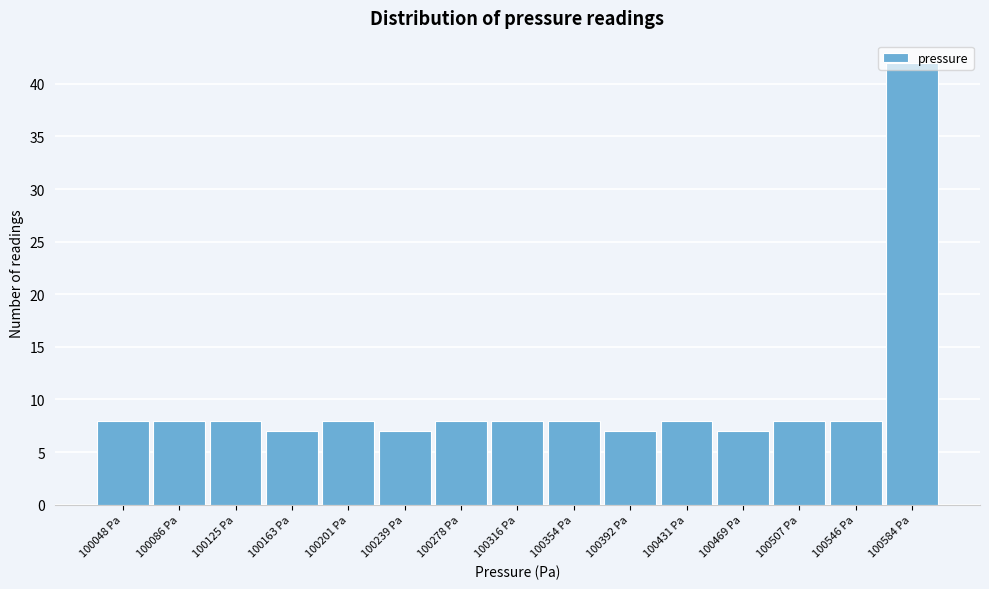

What is the smallest value displayed?

7